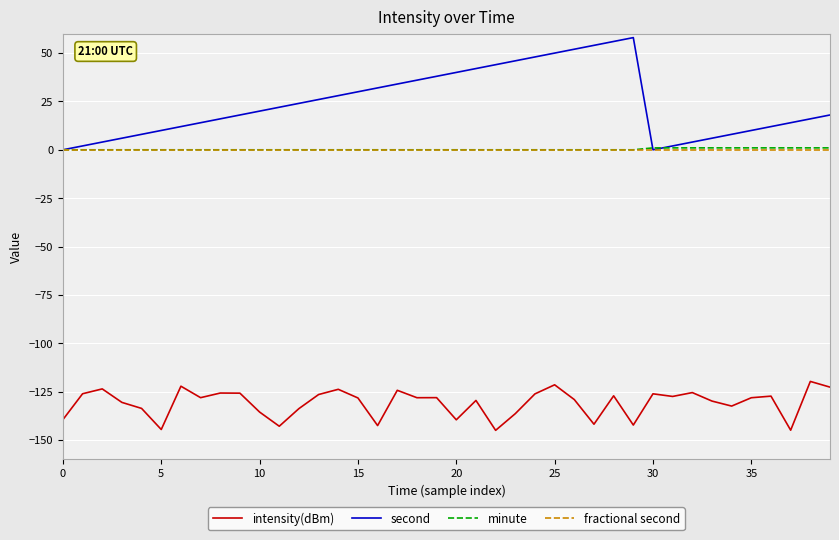

True or false: intensity(dBm) and second cross at least once.

False